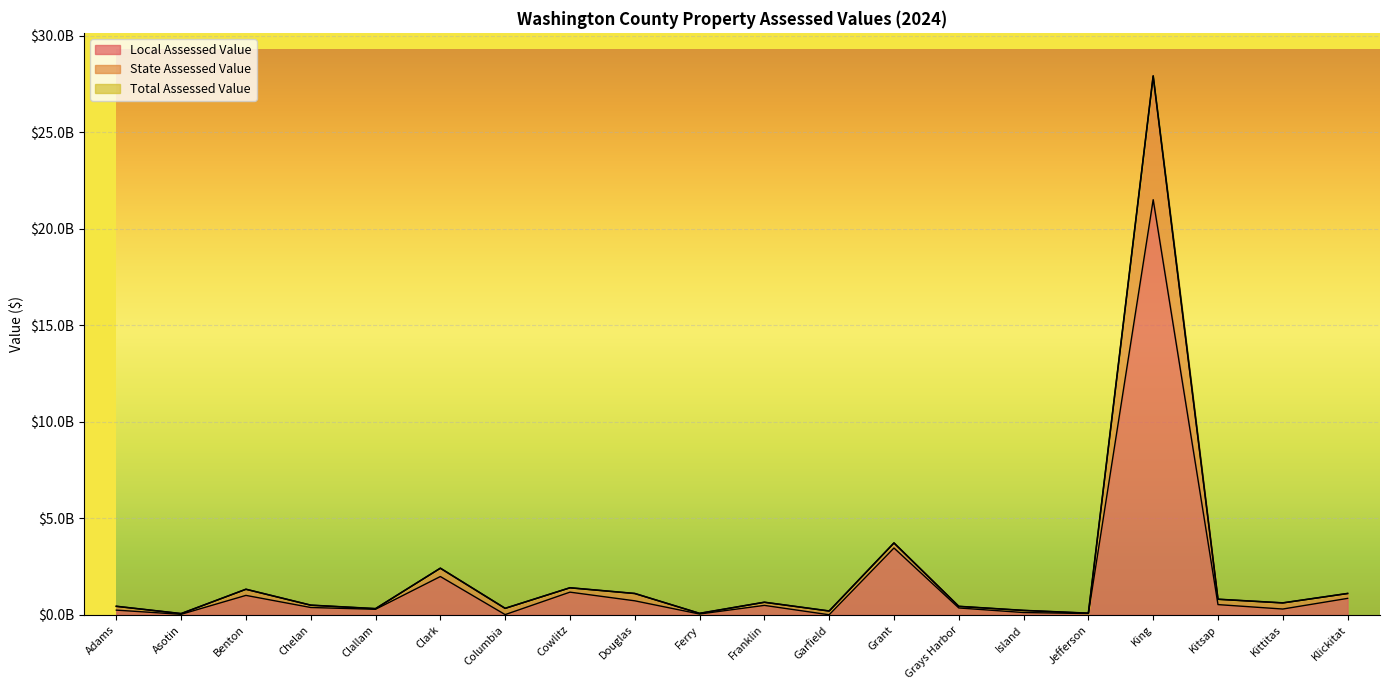

True or false: State Assessed Value and Local Assessed Value cross at least once.

False